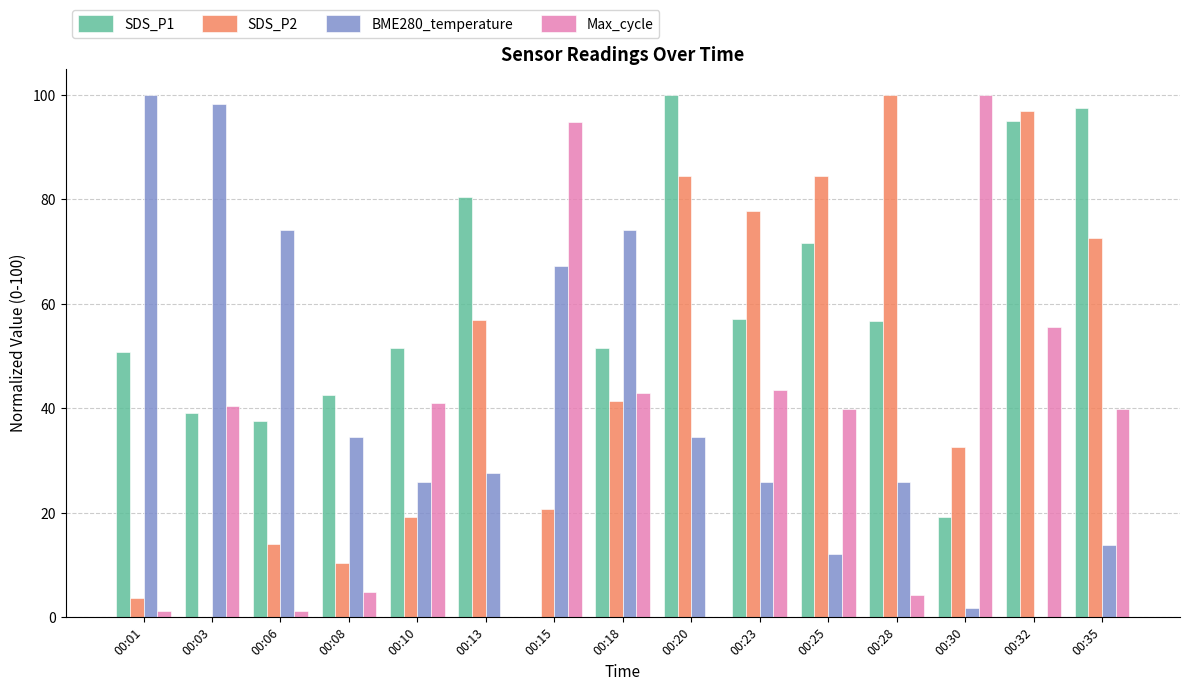

What is the difference between the SDS_P1 values at 00:35 and 00:01?

46.6